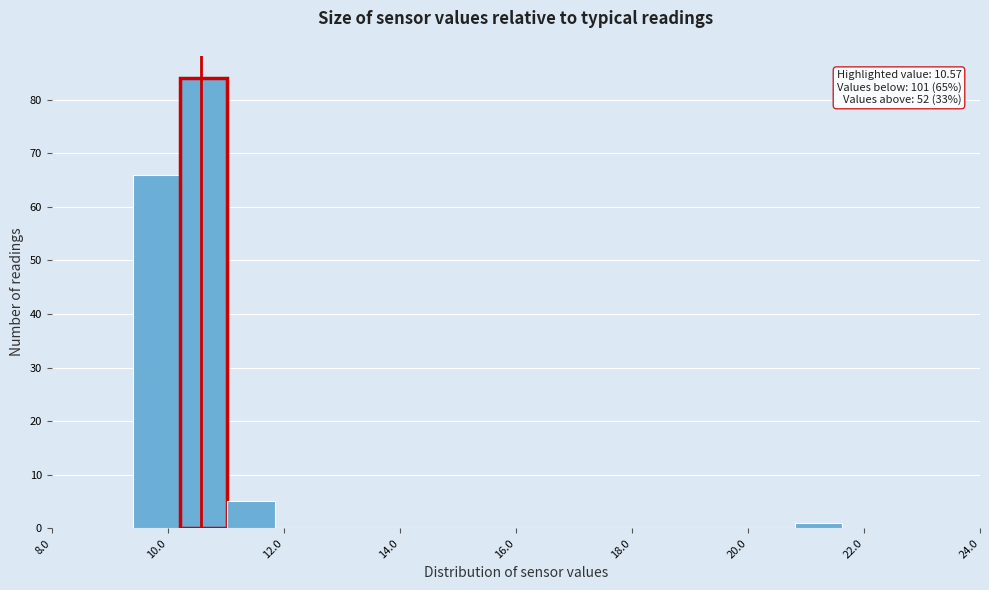

Which range on the x-axis has the tallest bar?

10.2 to 11.0